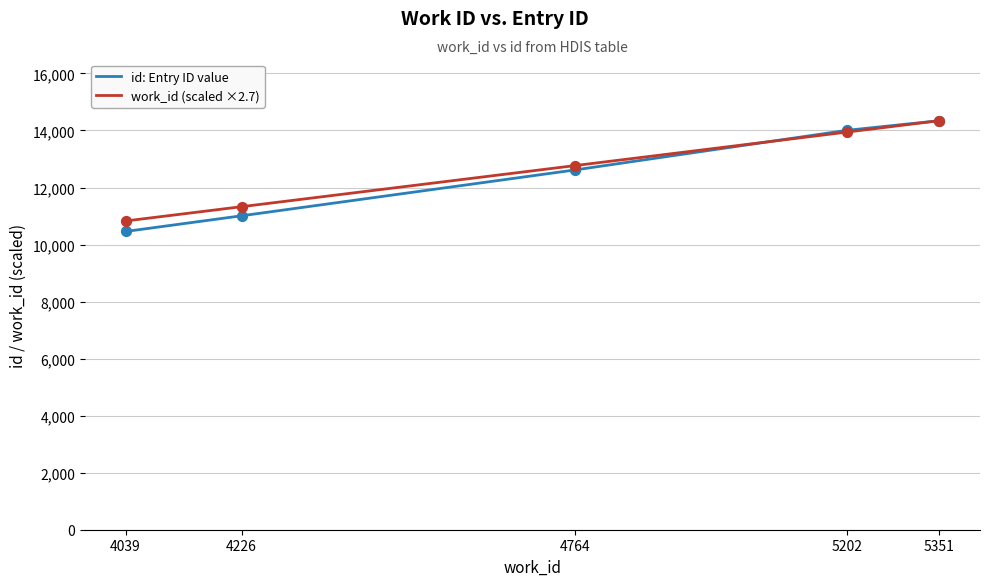

Which series changed the most between 4039 and 5202?

id: Entry ID value